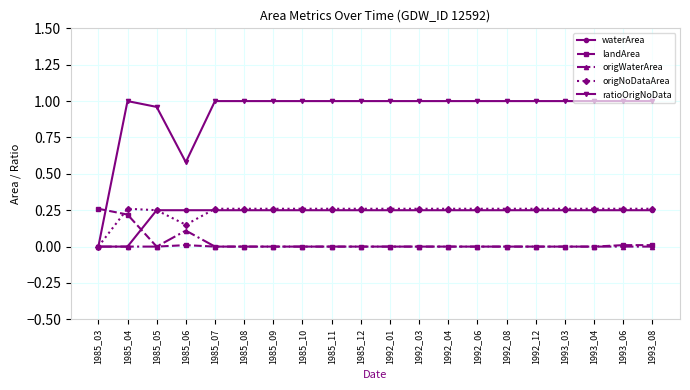

Is the value of waterArea at 1985_11 greater than the value of origNoDataArea at 1985_03?

Yes